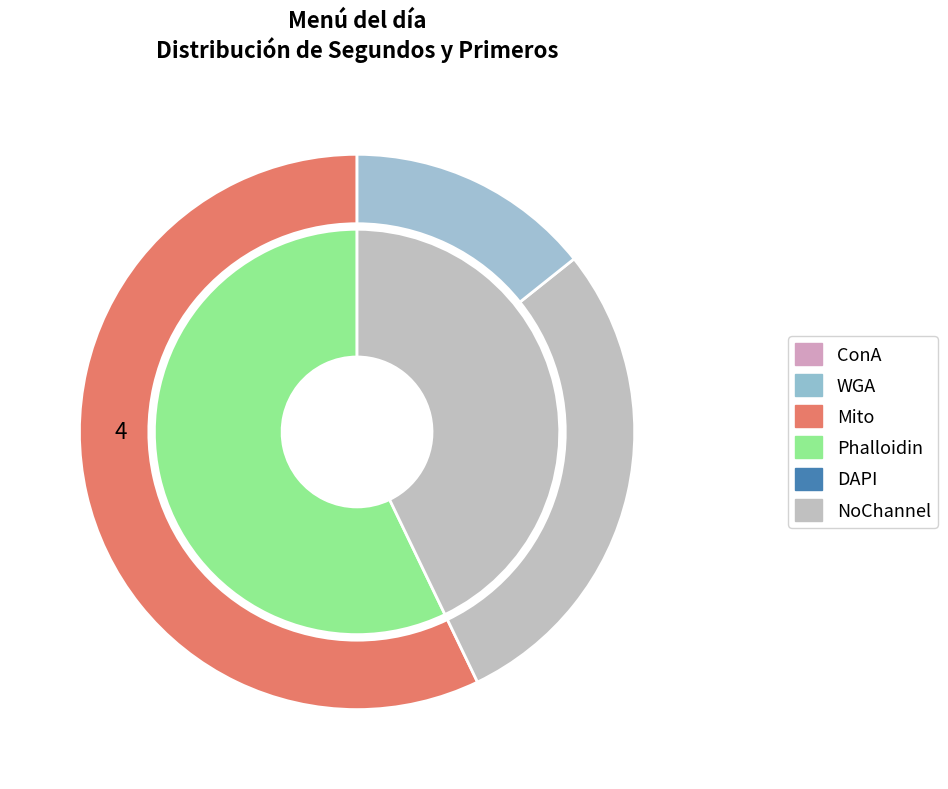

Is it true that MILANESA DE POLLO is 18% of the pie?

False